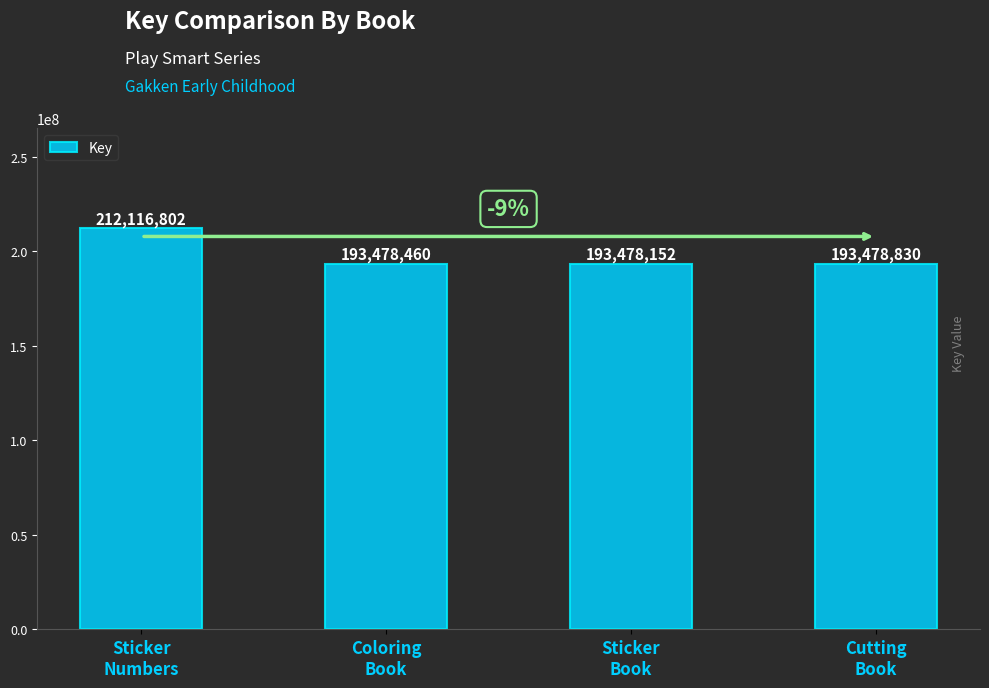

Between Sticker
Numbers and Coloring
Book, which is larger?

Sticker
Numbers